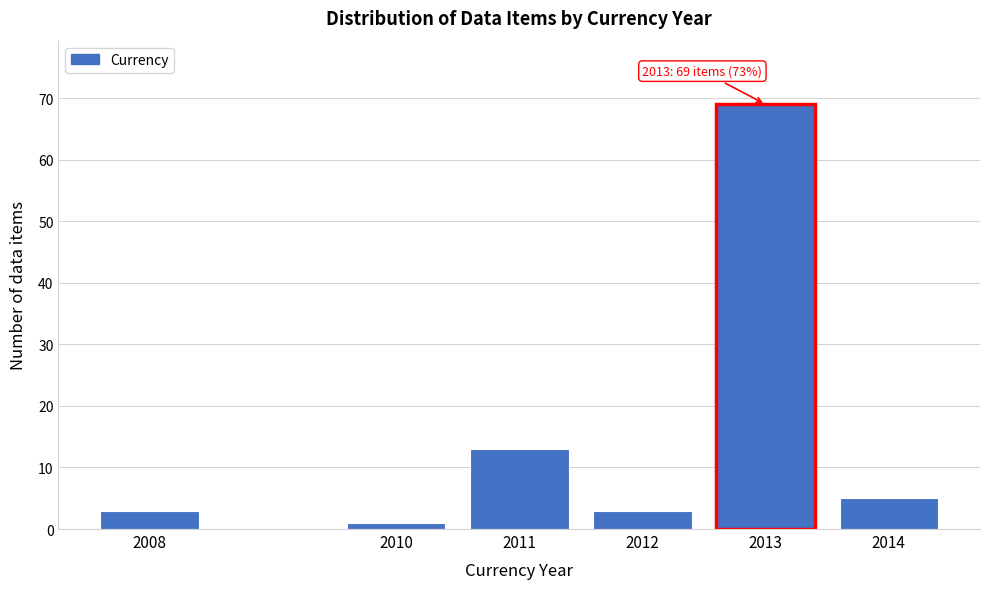

Reading left to right, list all the values displayed in this chart.

2008=3	2010=1	2011=13	2012=3	2013=69	2014=5